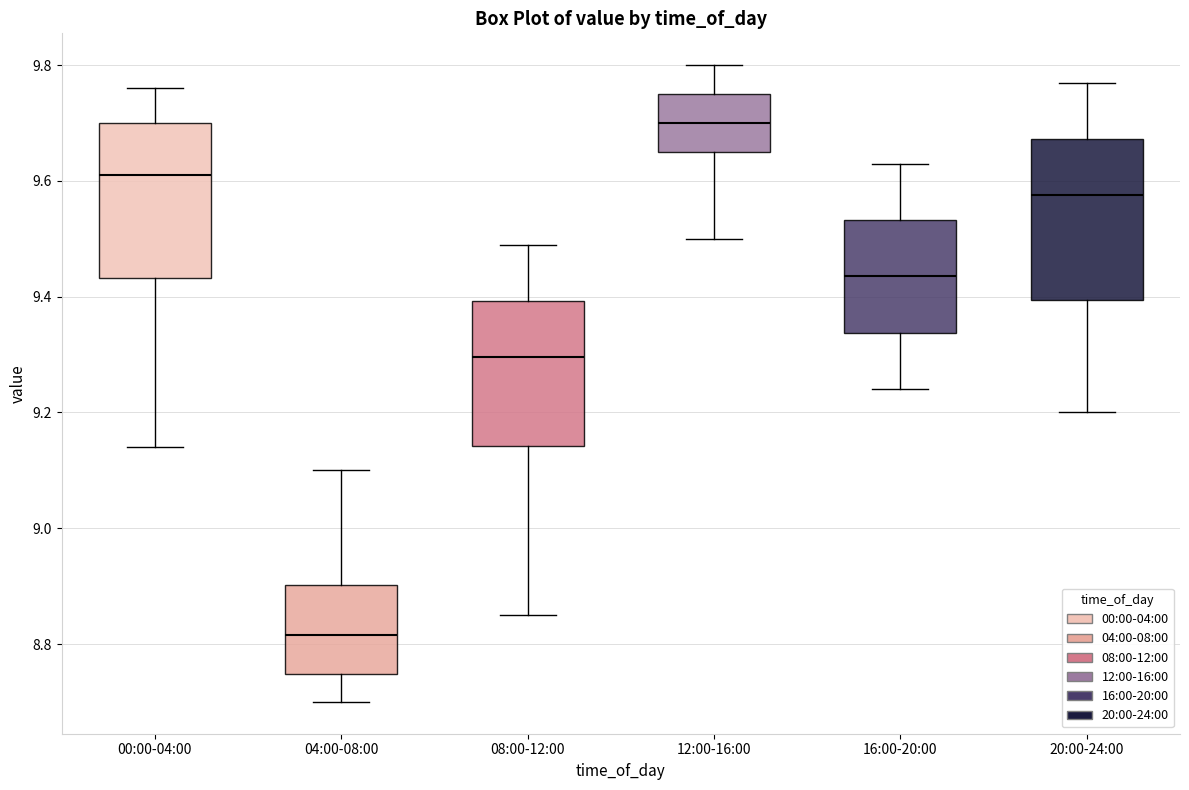

Where does the median line of the box for 00:00-04:00 sit on the y-axis? The values are not printed on the chart, so give them approximately, as read against the axis.

9.62